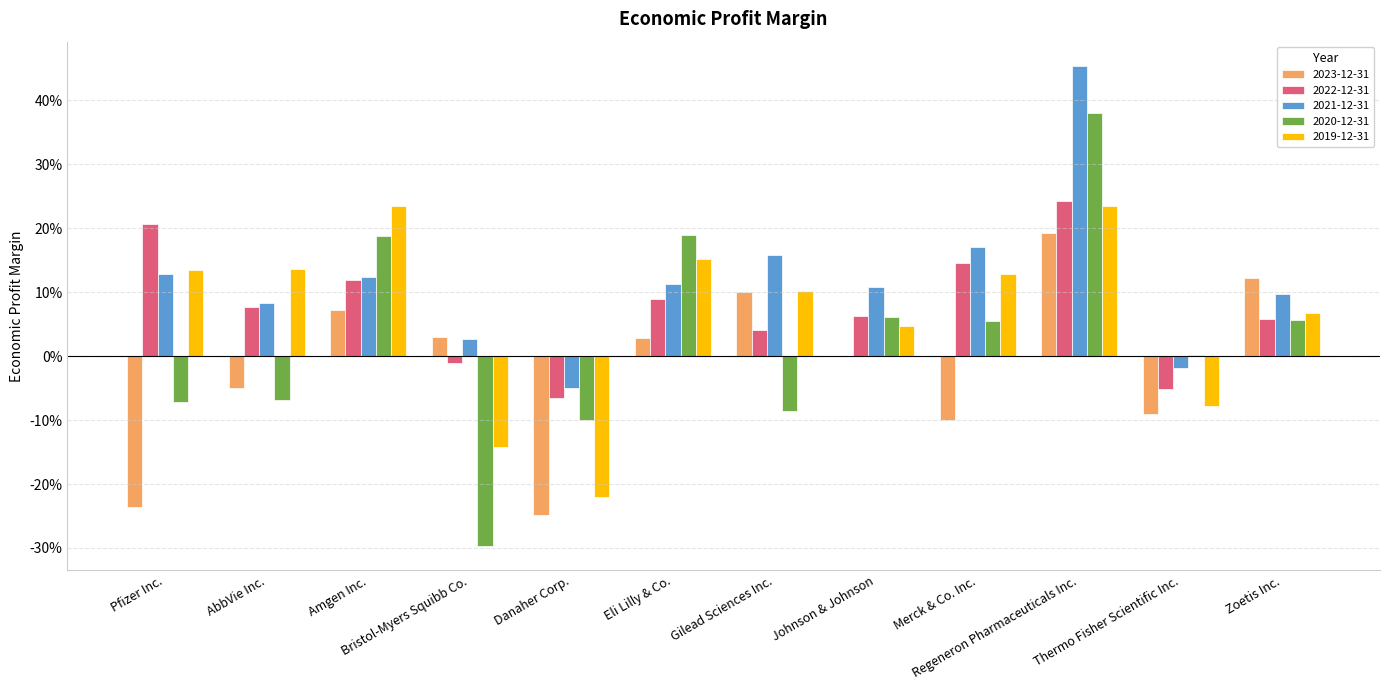

Are the bars horizontal?

No